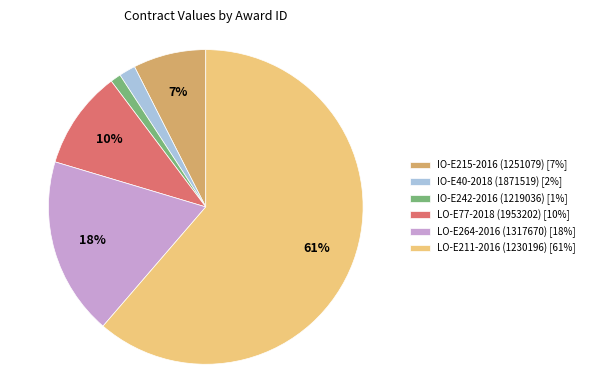

To the nearest percent, what portion does LO-E264-2016 (1317670) [18%] represent?

18%